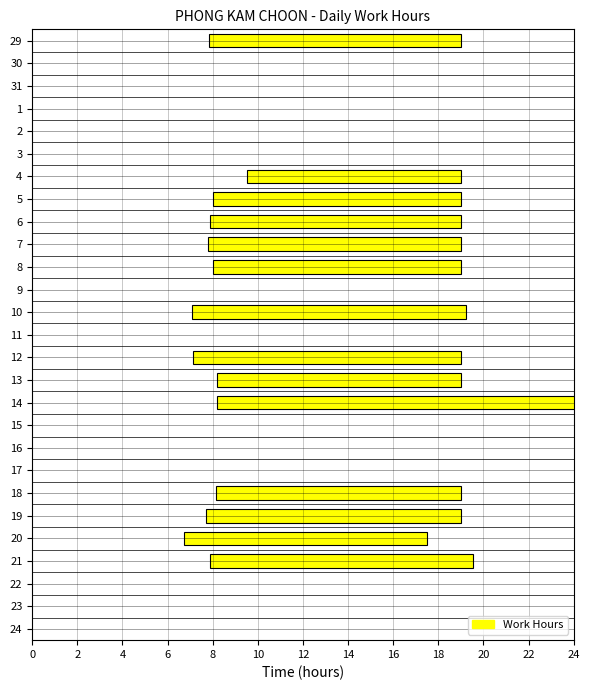

Reading left to right, list all the values displayed in this chart.

11.2	0.0	0.0	0.0	0.0	0.0	9.5	11.0	11.1	11.2	11.0	0.0	12.2	0.0	11.9	10.8	19.8	0.0	0.0	0.0	10.9	11.3	10.8	11.6	0.0	0.0	0.0